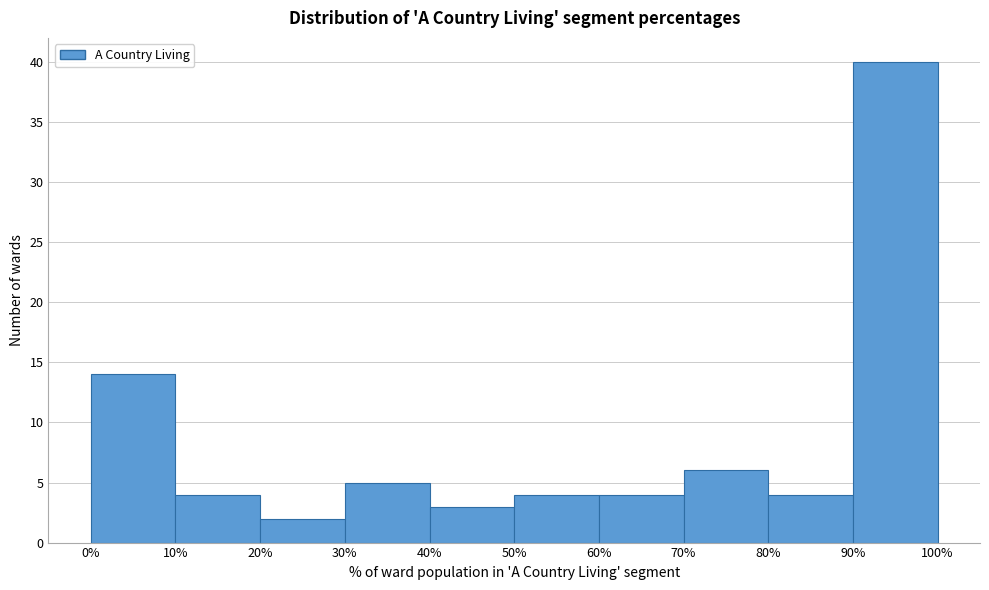

How tall is the bar that spans 20% to 30% on the x-axis? The values are not printed on the chart, so give them approximately, as read against the axis.

2